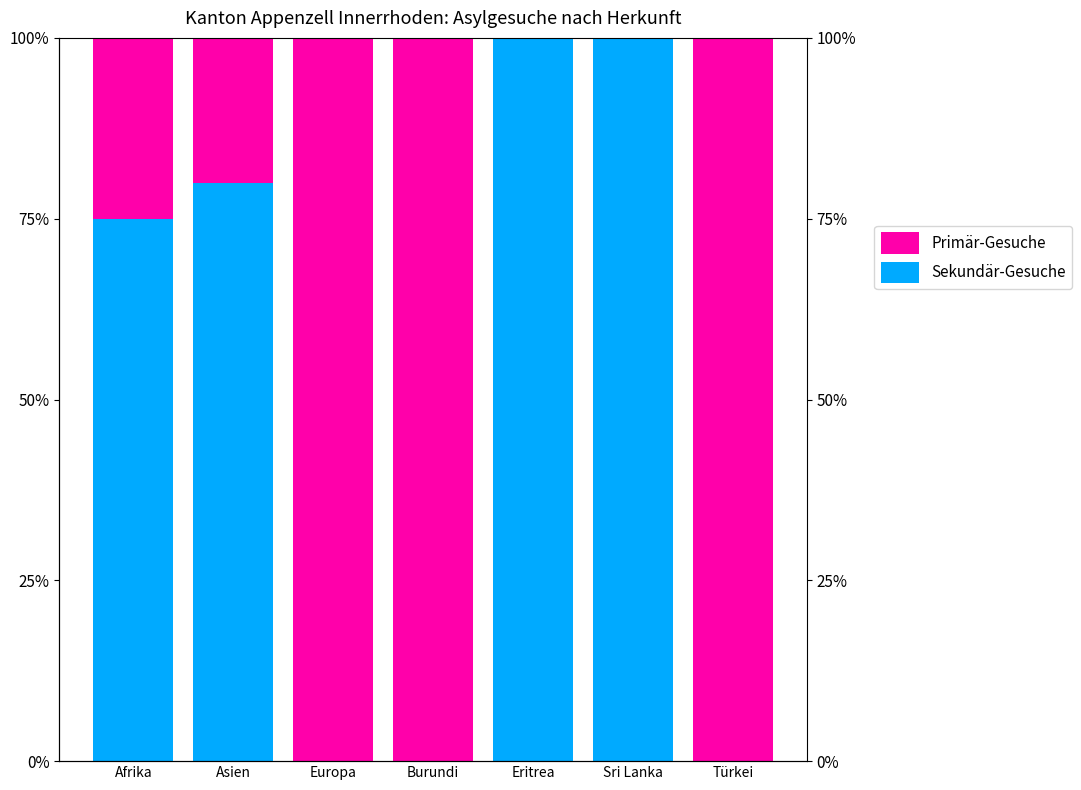

Where is Sekundär-Gesuche nearest to the value 50?

Afrika